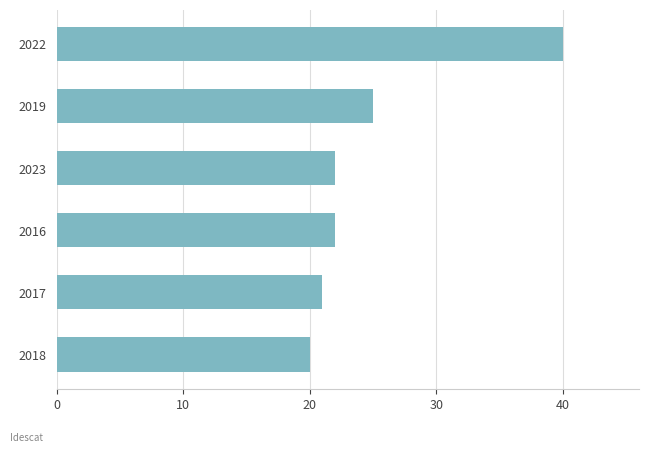

Count the number of data series in this chart.

1